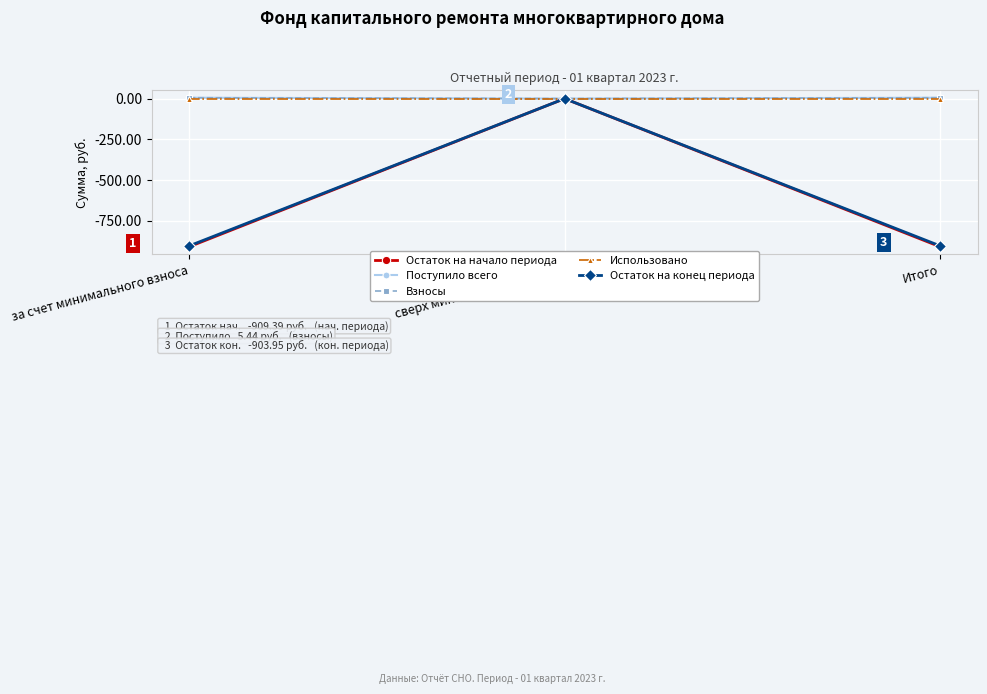

Is it true that Поступило всего equals 3.3 at за счет минимального взноса?

False